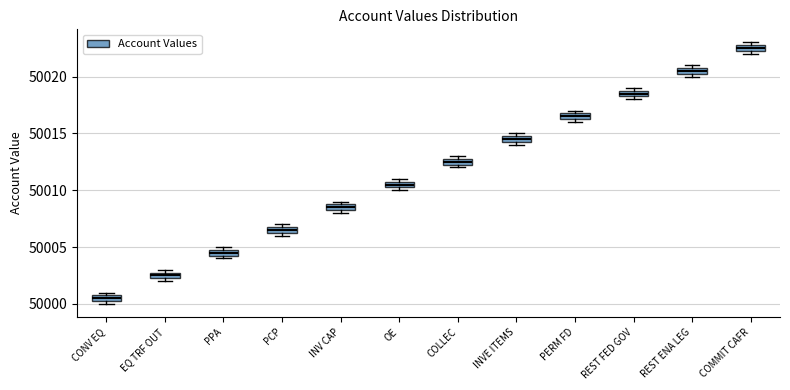

Where is the lower edge of the box for EQ TRF OUT on the y-axis? The values are not printed on the chart, so give them approximately, as read against the axis.

50002.5